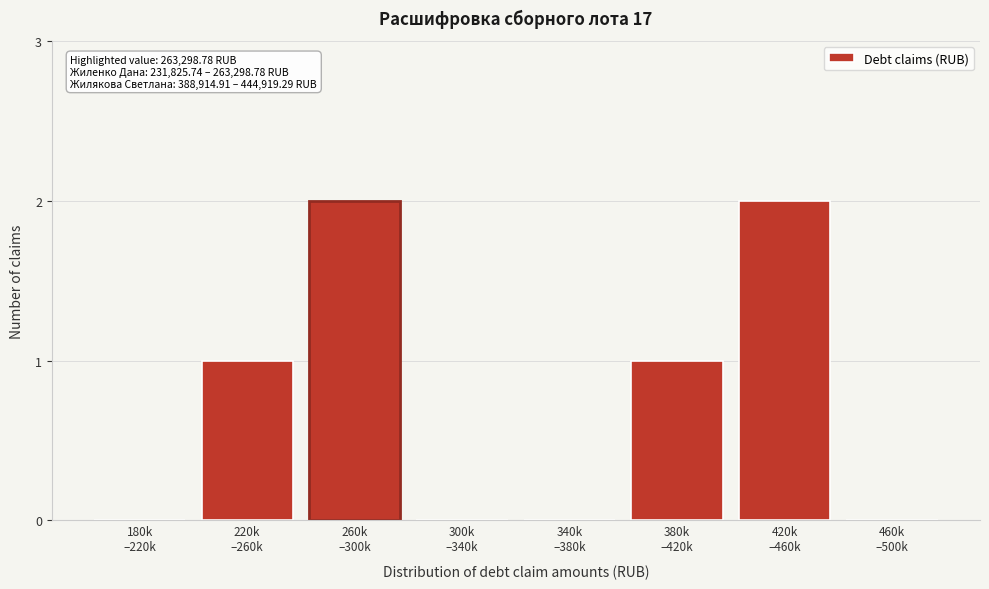

What is the sum of all values?

6